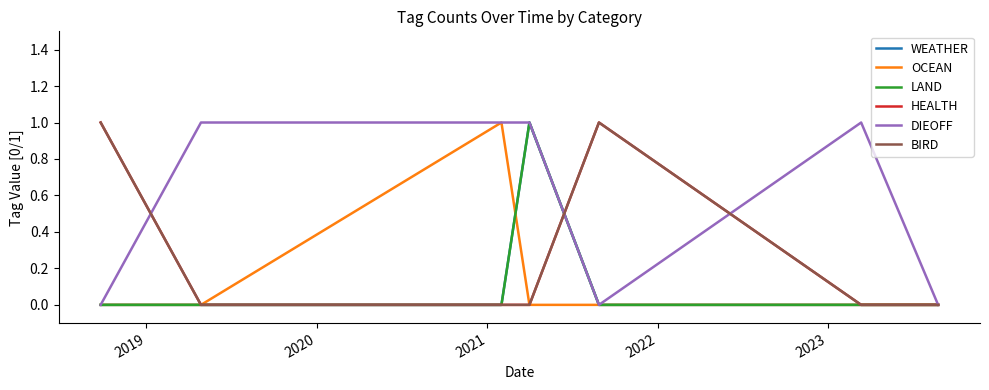

Does the chart display data point markers on the line(s)?

No